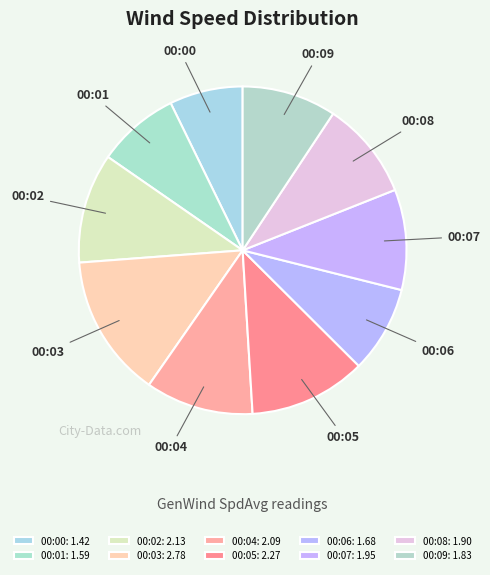

Combined, do 00:07 and 00:04 account for over 50%?

No